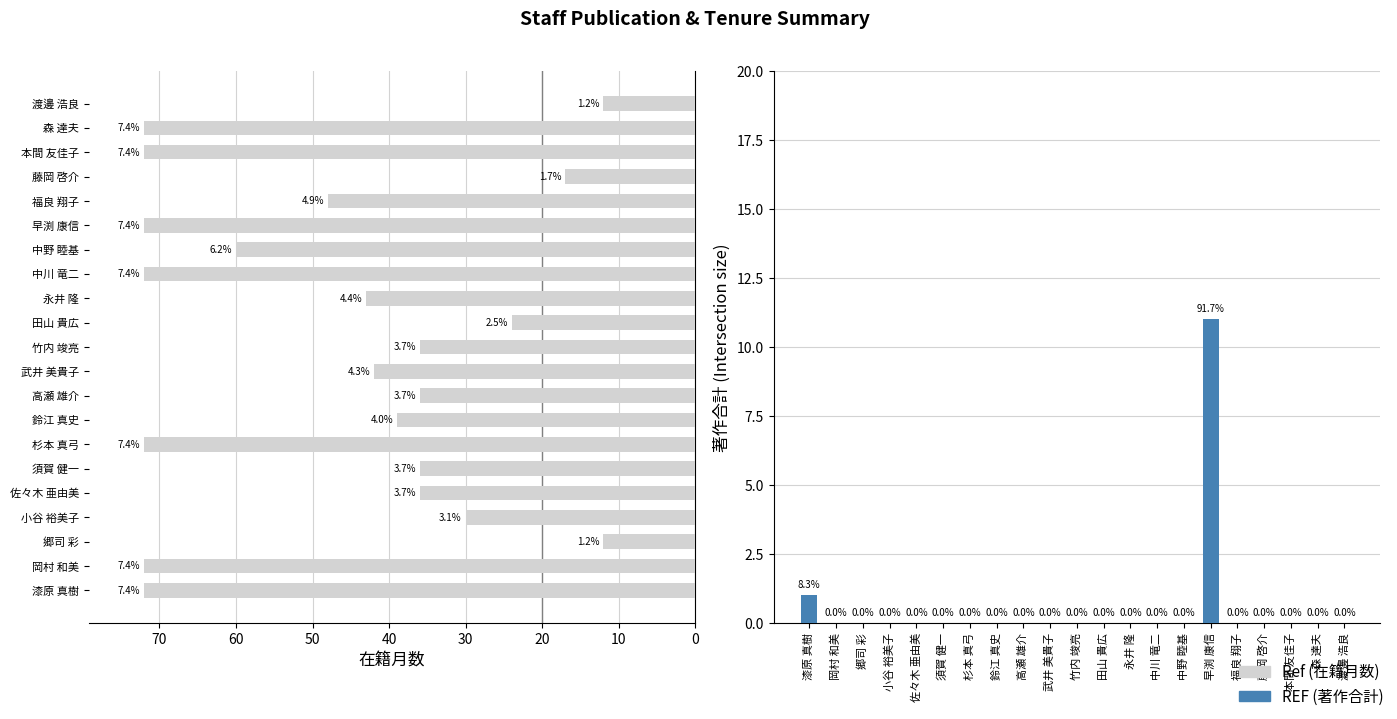

How many values in the 著作合計 series exceed 0?

2